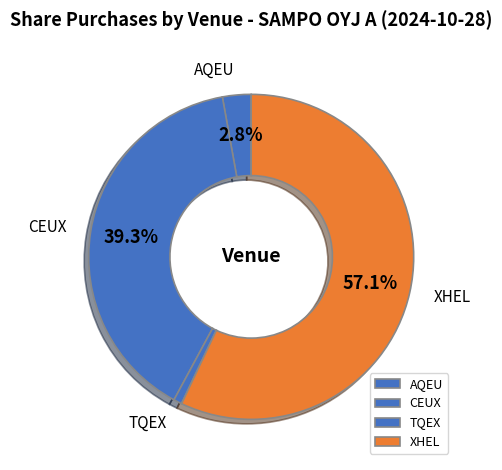

Is there any slice that represents more than half of the pie?

Yes